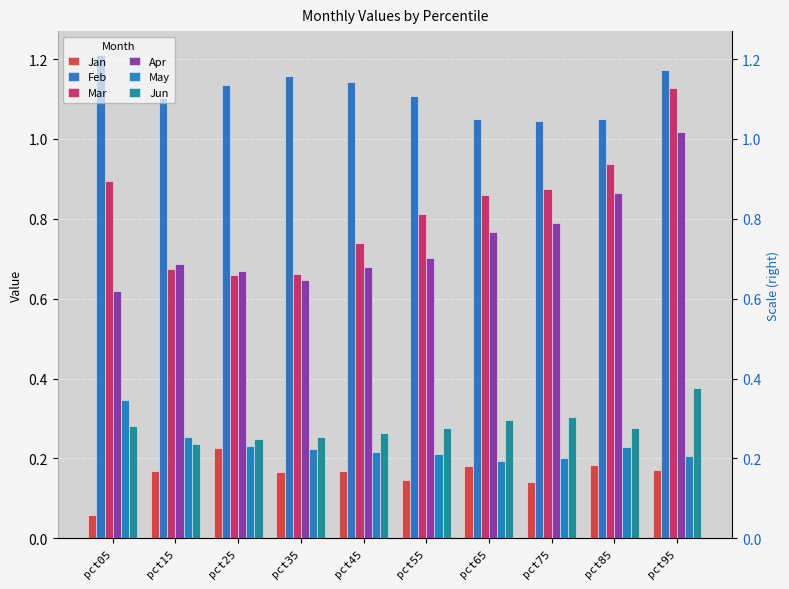

What are all the series names shown in the legend?

Jan, Feb, Mar, Apr, May, Jun